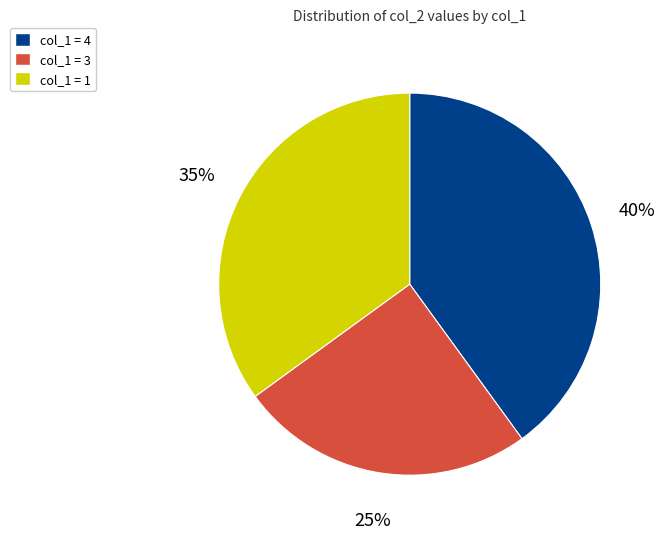

How many segments does this pie chart have?

3